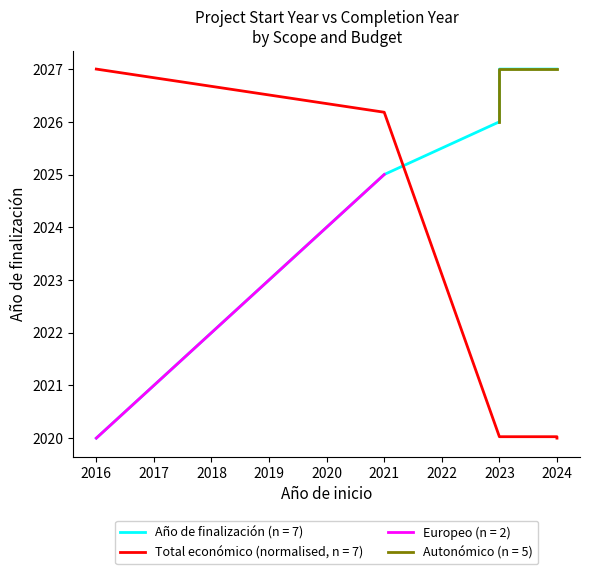

Reading right to left, list all the values displayed in this chart.

Año de finalización: 2027.0	2027.0	2027.0	2026.0	2026.0	2025.0	2020.0
Total económico: 2020.0	2020.0	2020.0	2020.0	2020.0	2026.2	2027.0